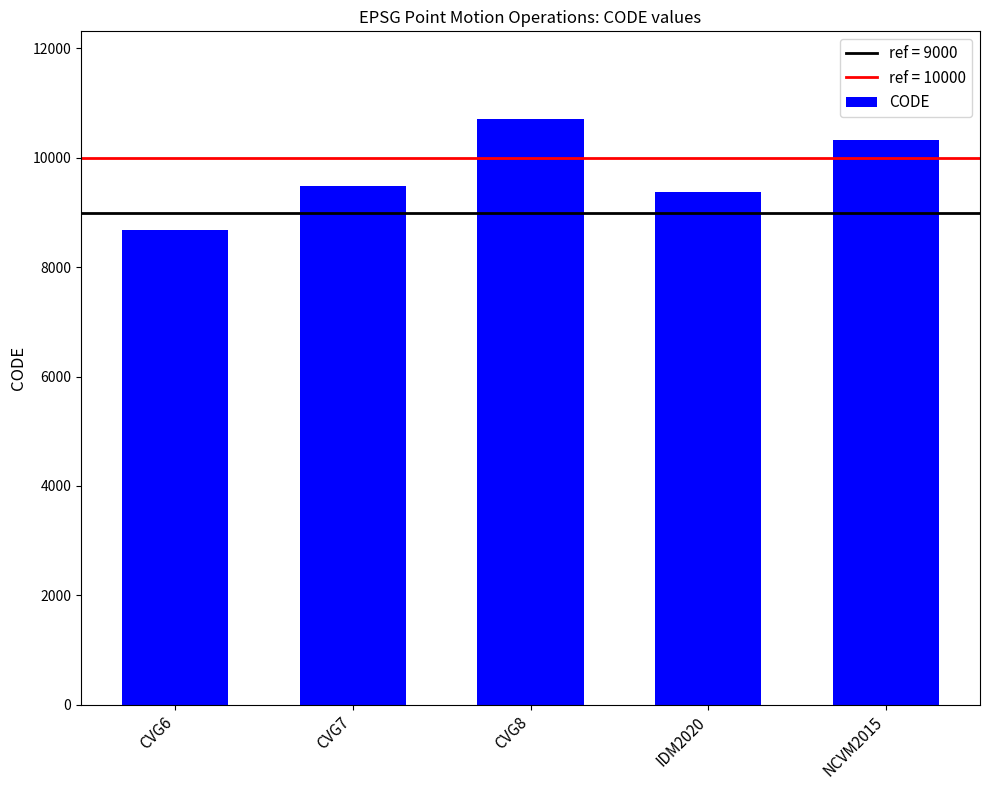

How many values are below 9483?

2